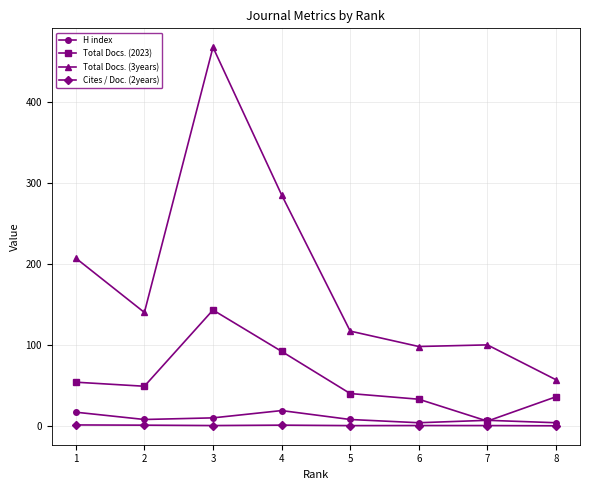

What are all the series names shown in the legend?

H index, Total Docs. (2023), Total Docs. (3years), Cites / Doc. (2years)